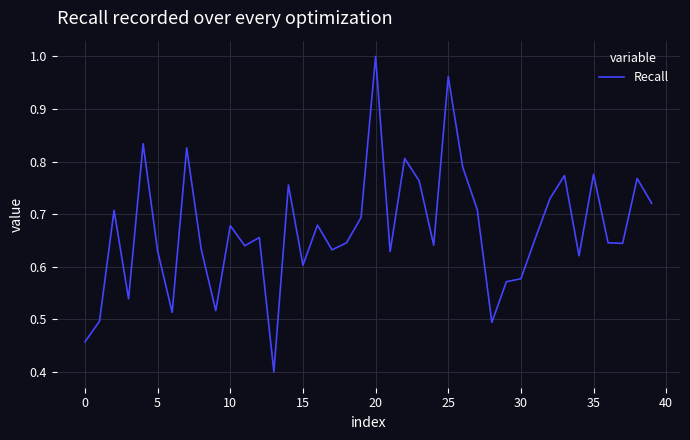

What is the minimum value shown in the chart?

0.4